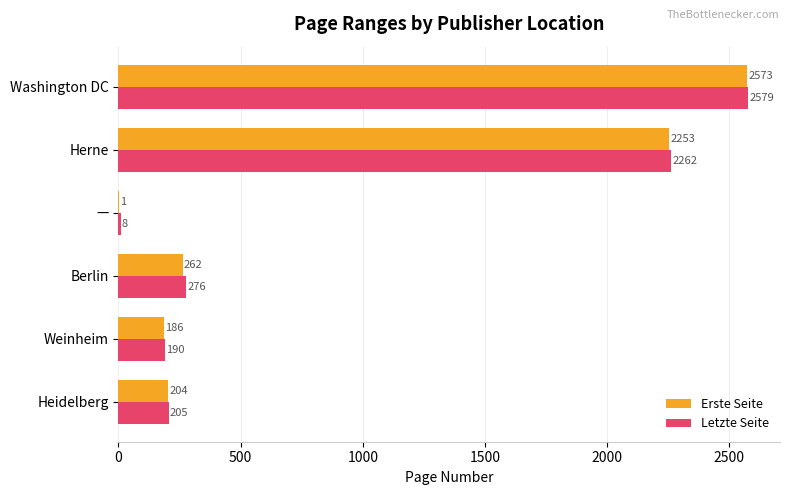

Between Weinheim and Herne, which series saw the biggest shift?

Letzte Seite